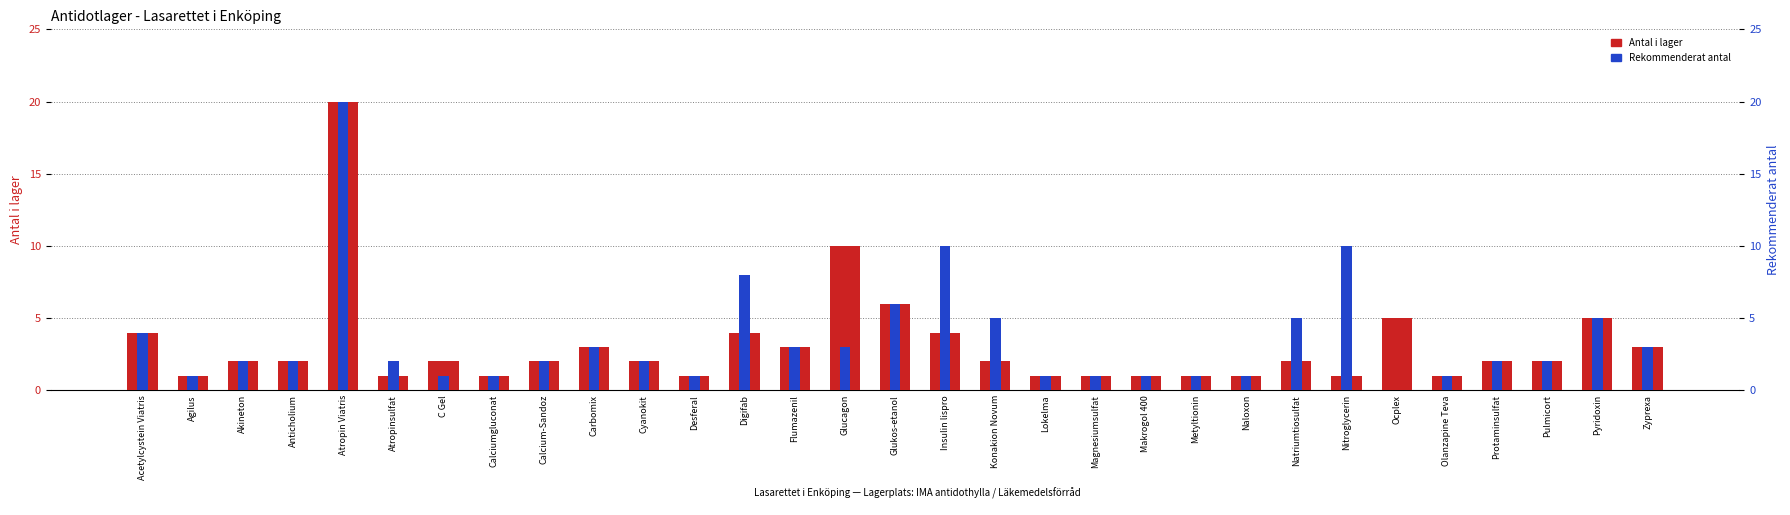

What is the label of the 25th bar from the right?

C Gel